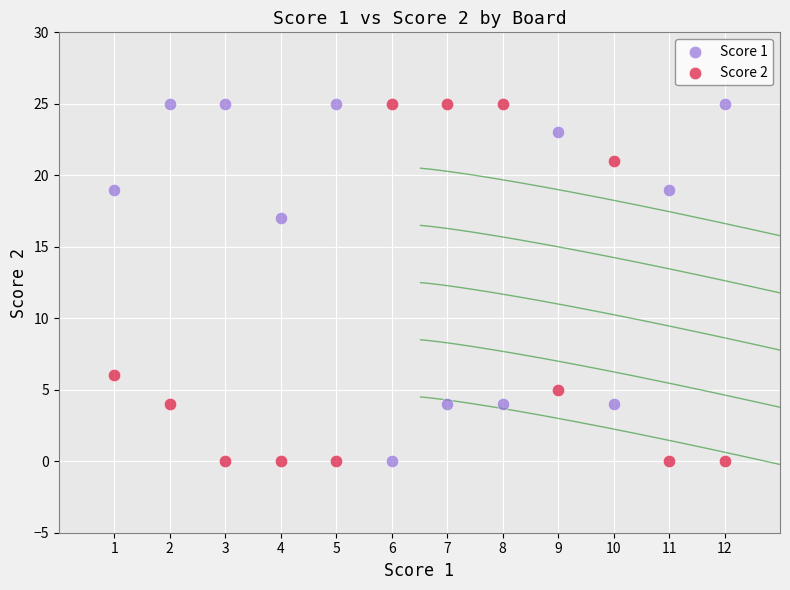

What is the X range (max minus min) for the scatter plot?

11